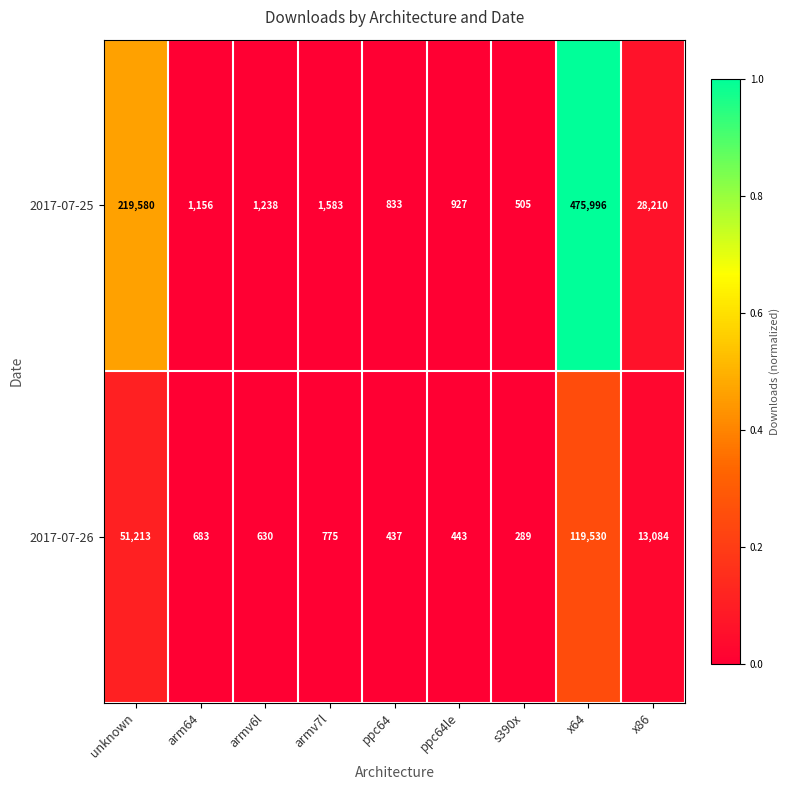

List the series in order of their peak value, lowest first.

2017-07-26, 2017-07-25